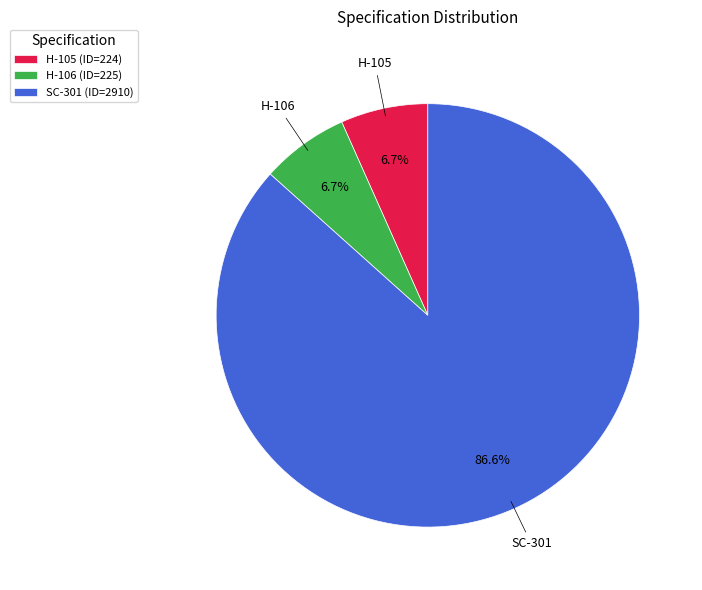

What is the largest slice in the pie chart?

SC-301